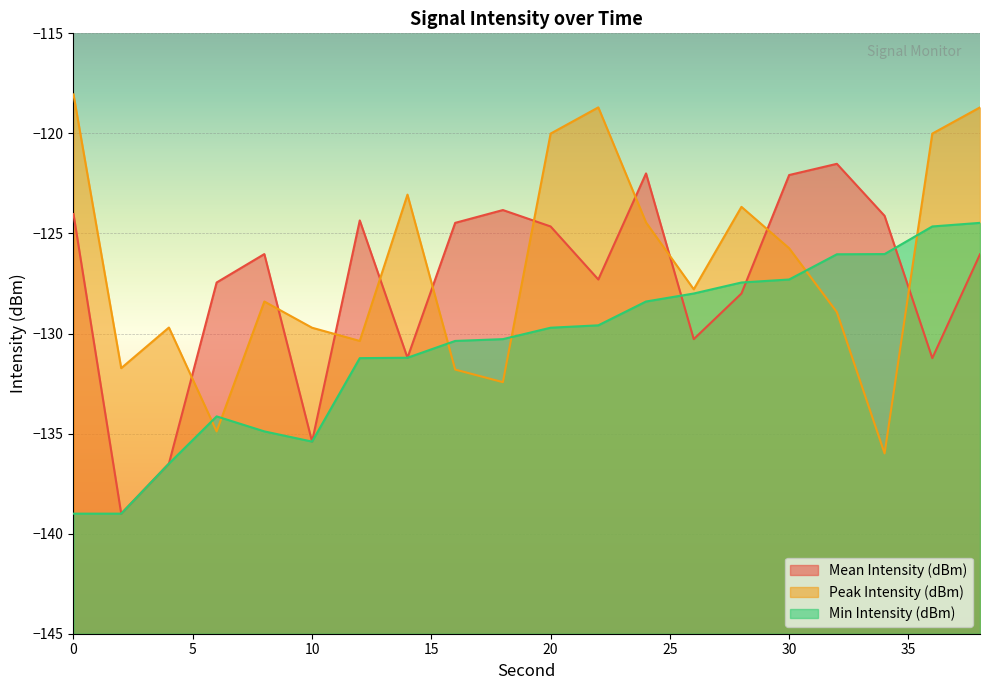

What is the sum of the Mean Intensity (dBm) values at 20 and 32?

-246.2